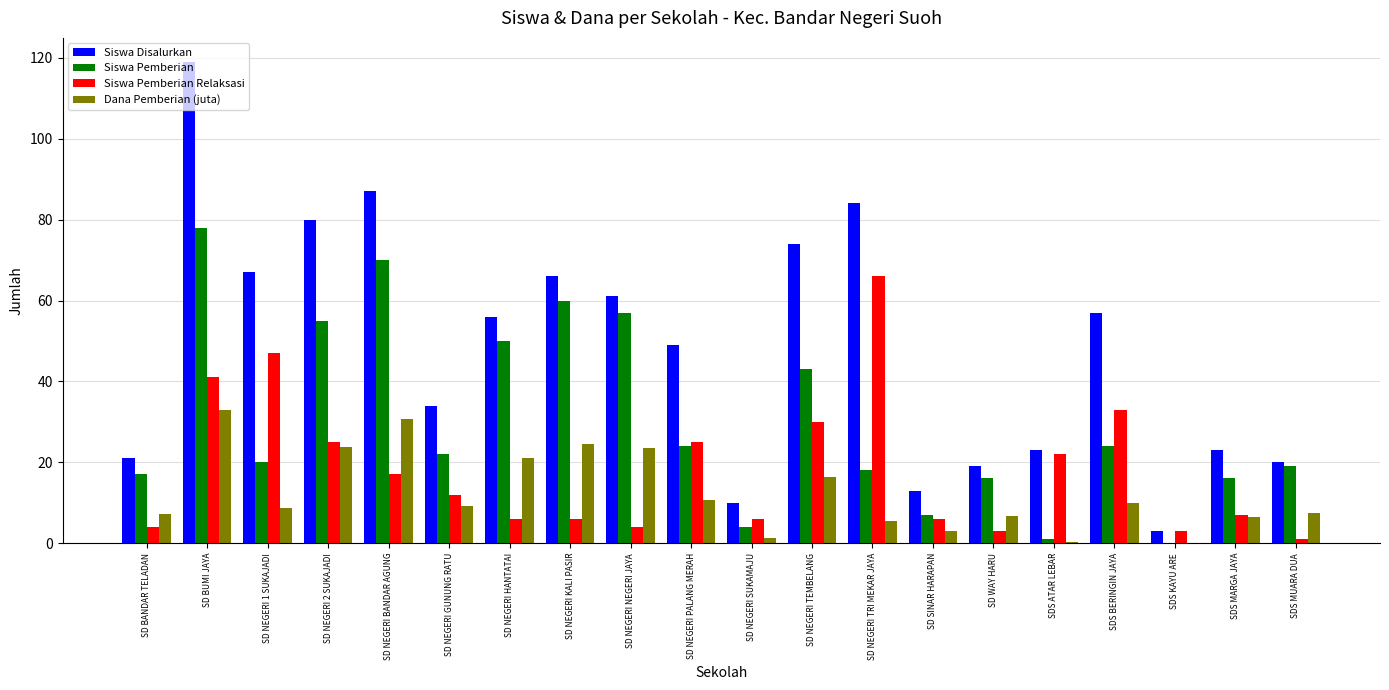

What is the sum of the Siswa Pemberian Relaksasi values at SD NEGERI TRI MEKAR JAYA and SD NEGERI 1 SUKAJADI?

113.0